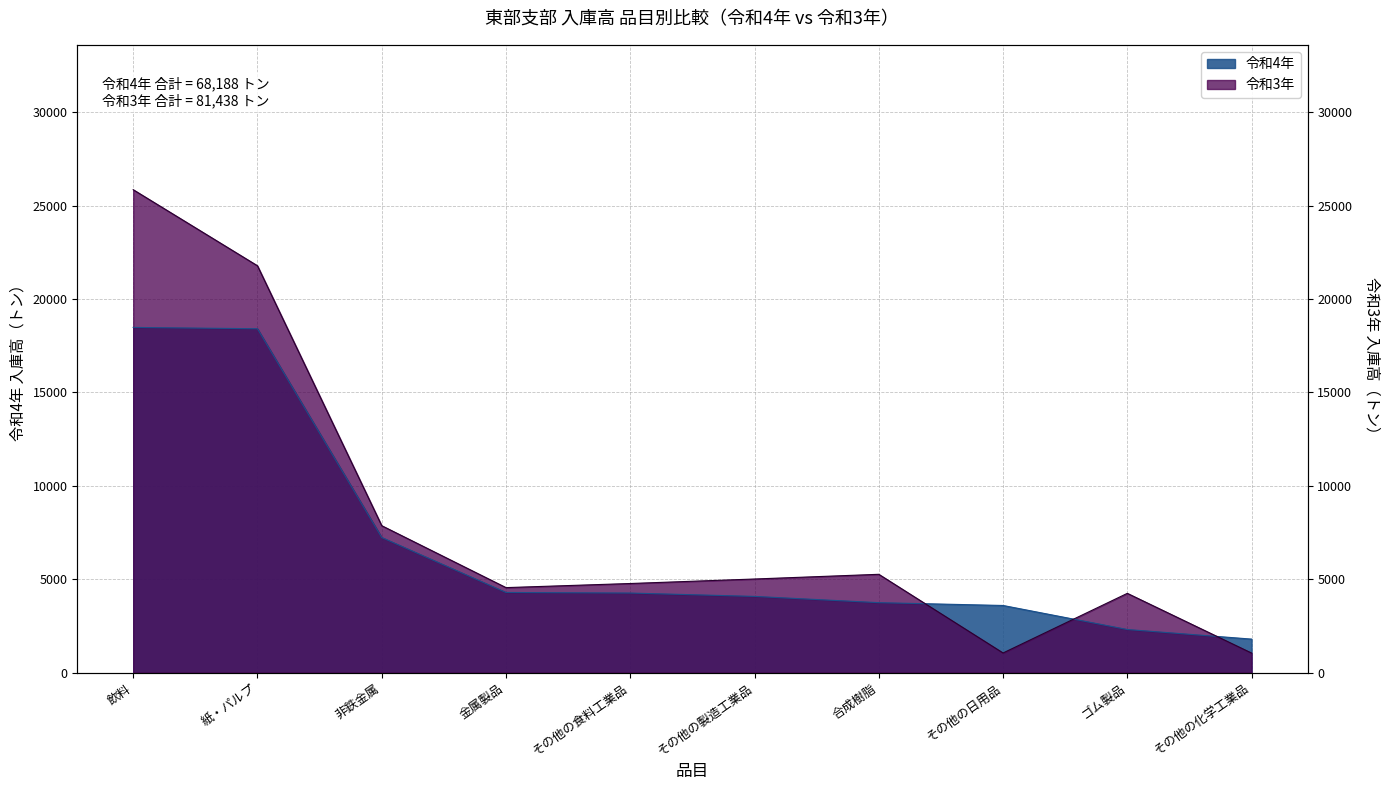

Where is the first local minimum for 令和3年?

金属製品